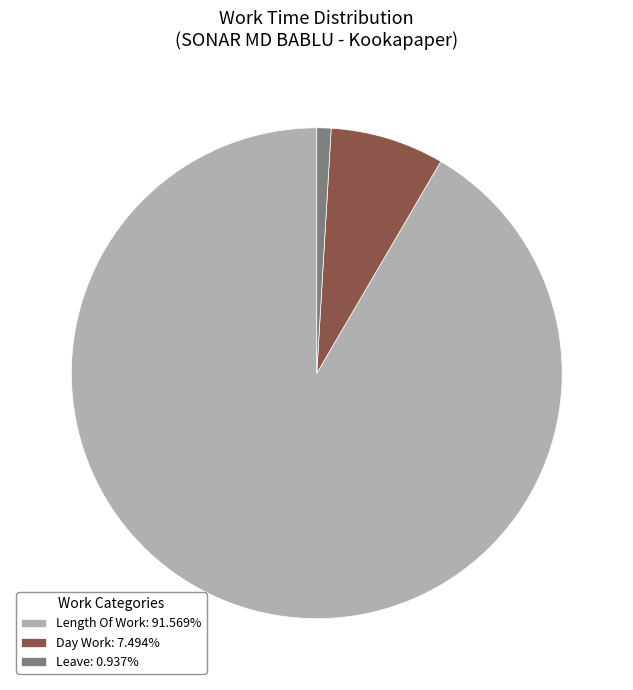

How many slices are in this pie chart?

3